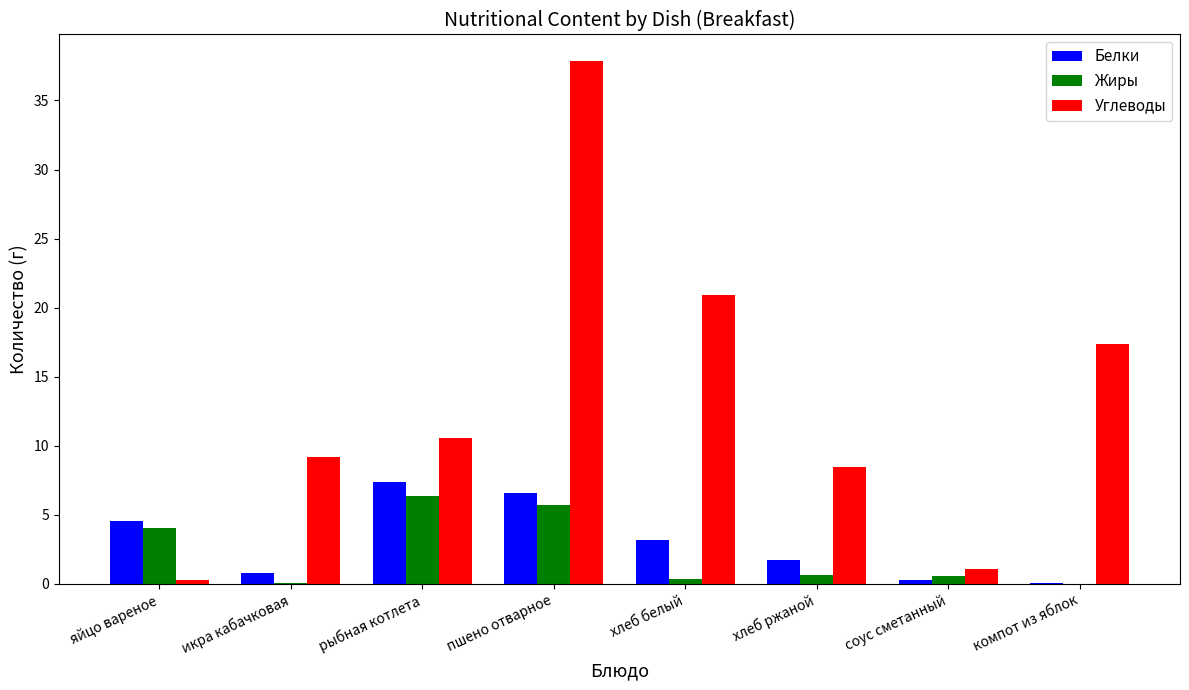

The Жиры series shows 5.7 at пшено отварное. True or false?

True